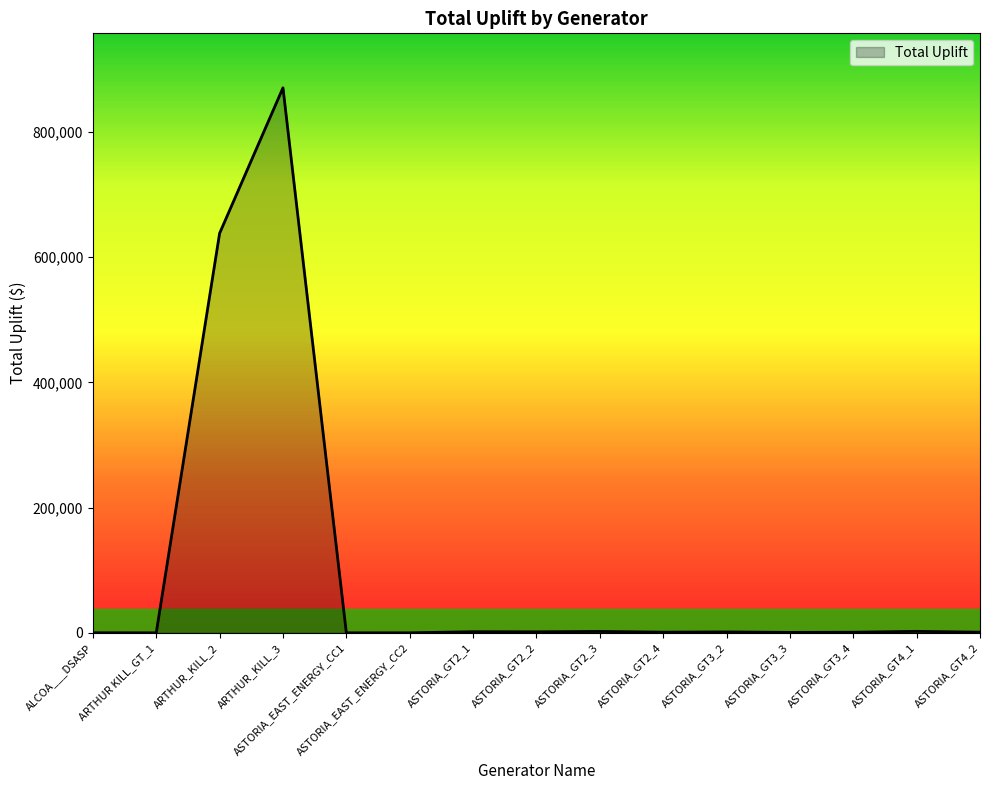

What is the change in value from ARTHUR_KILL_2 to ASTORIA_GT2_3?

-635786.6